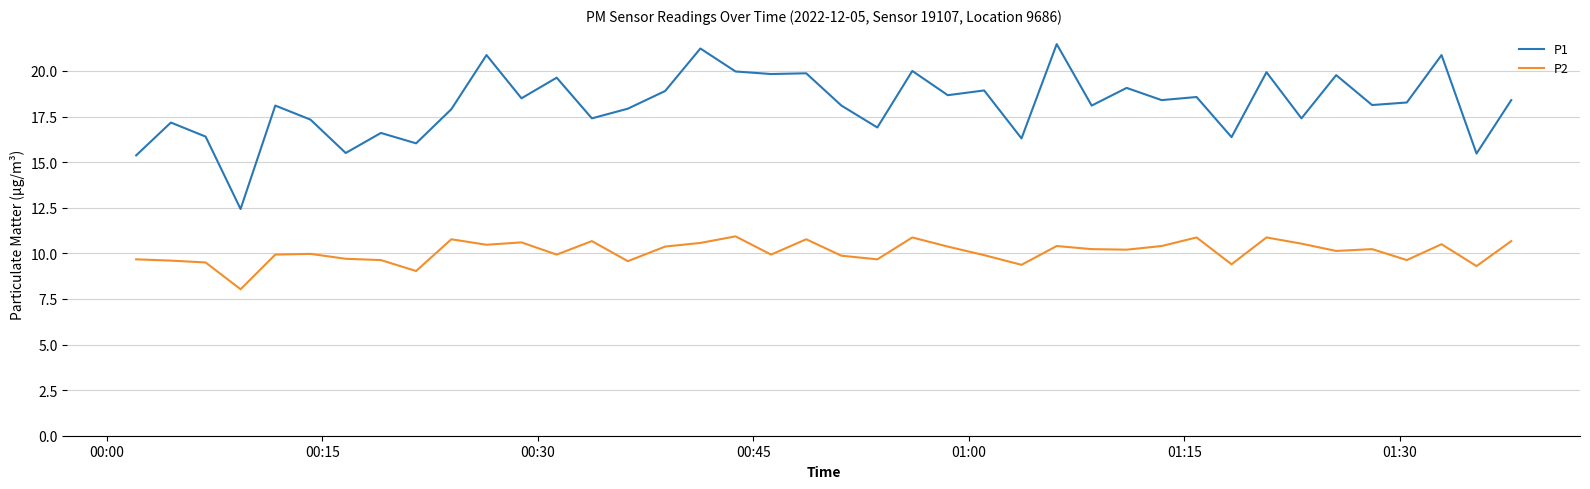

What is the maximum value shown in the chart?

21.5